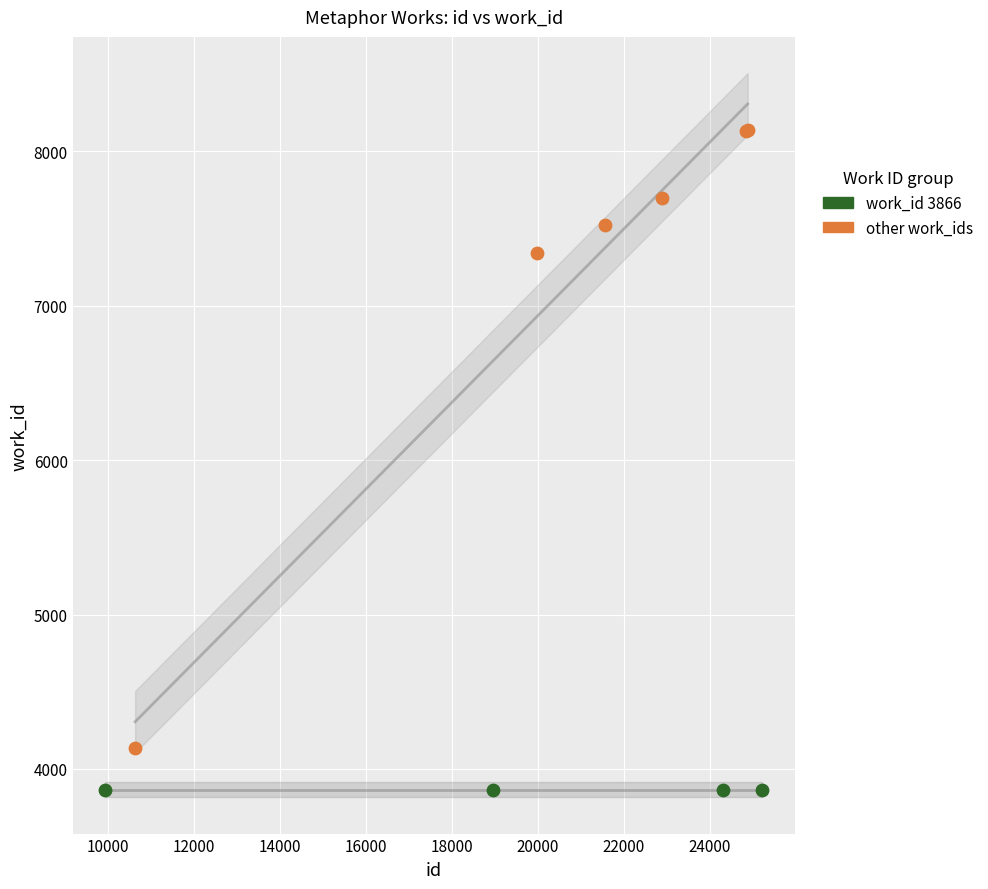

Which series contains the lowest Y value?

work_id 3866